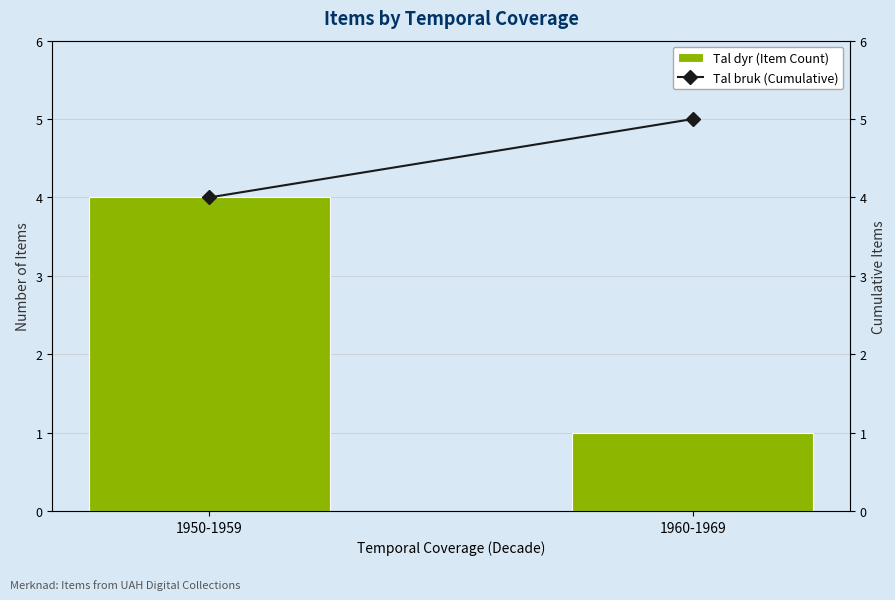

At how many categories does at least one series exceed 3?

2